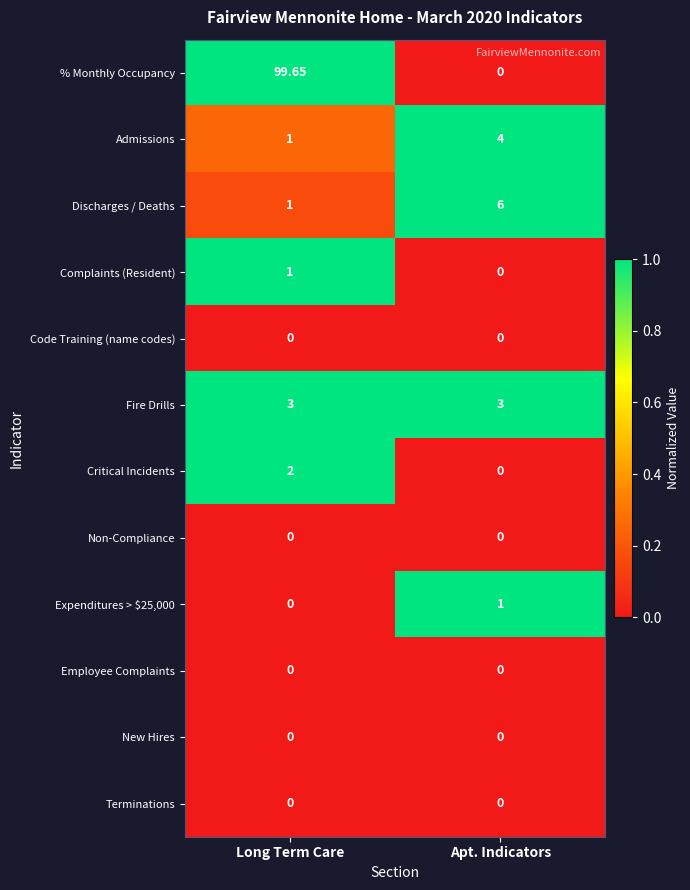

Which series has the largest total across all categories?

% Monthly Occupancy